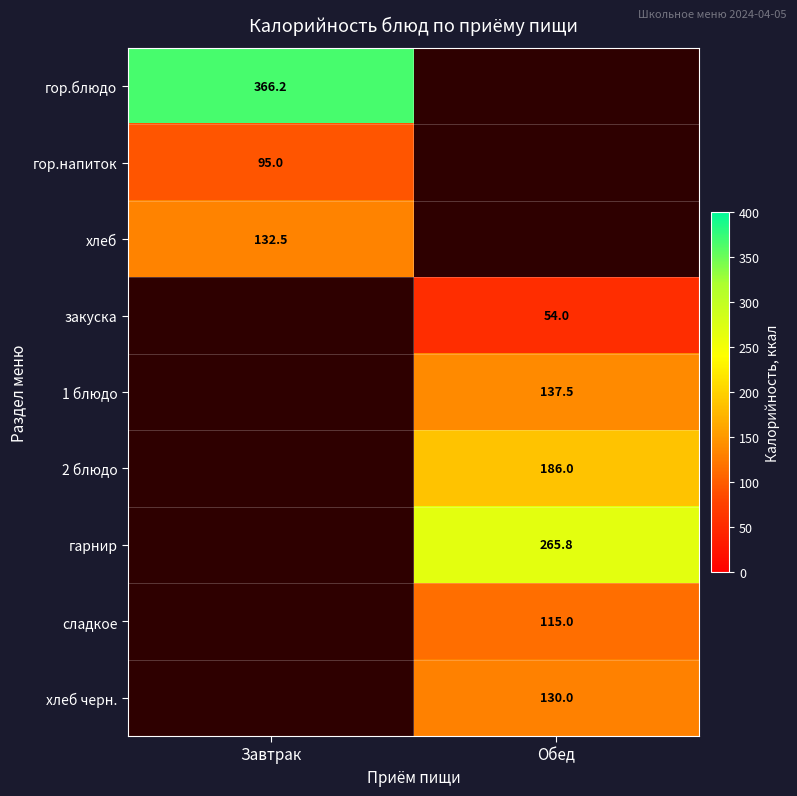

Count the number of categories in the chart.

2